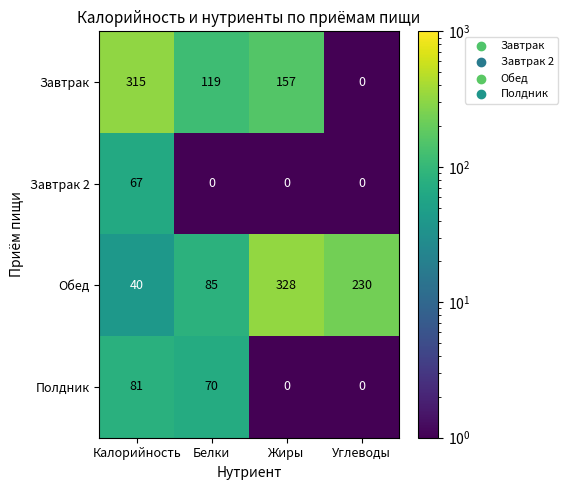

Rank the series at Калорийность from highest to lowest value.

Завтрак, Полдник, Завтрак 2, Обед